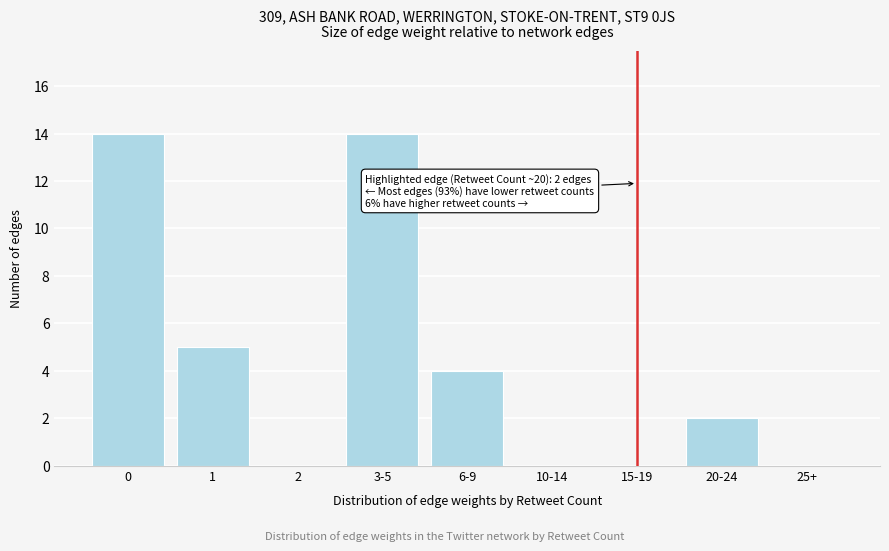

Reading left to right, transcribe all the data shown in this chart.

0=14	1=5	2=0	3-5=14	6-9=4	10-14=0	15-19=0	20-24=2	25+=0